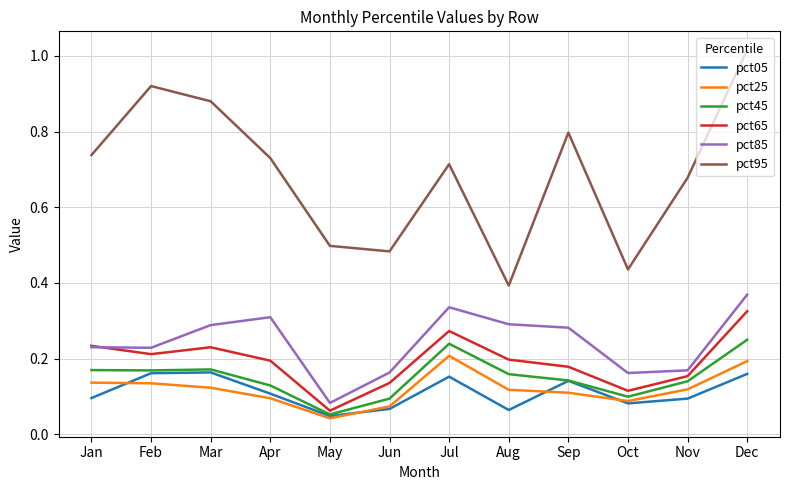

Does the chart display data point markers on the line(s)?

No